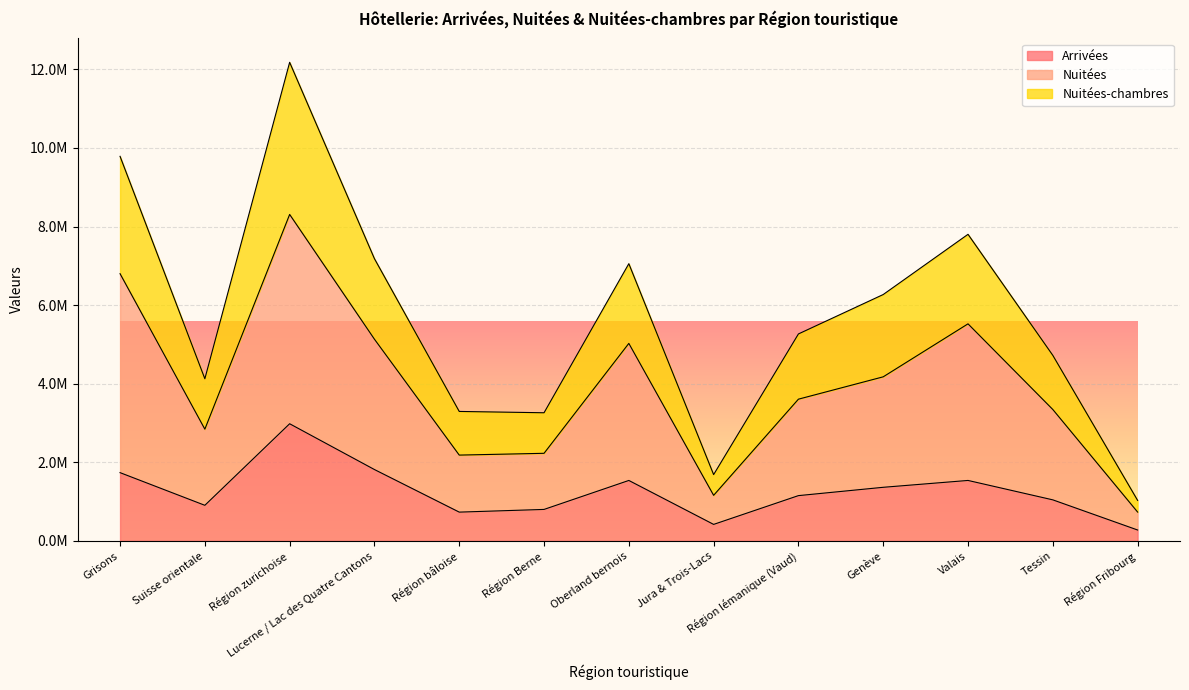

Is it true that Nuitées equals 7687322 at Oberland bernois?

False